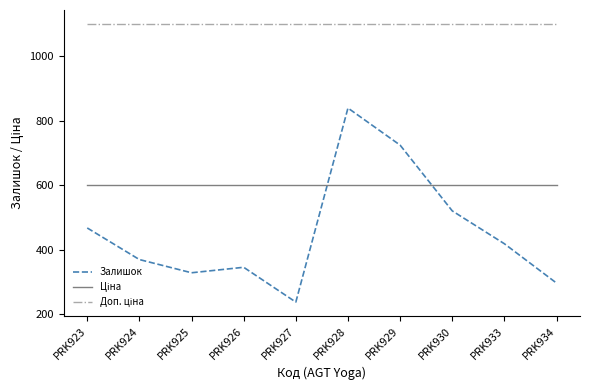

At which label does Залишок first exceed 418?

PRK923